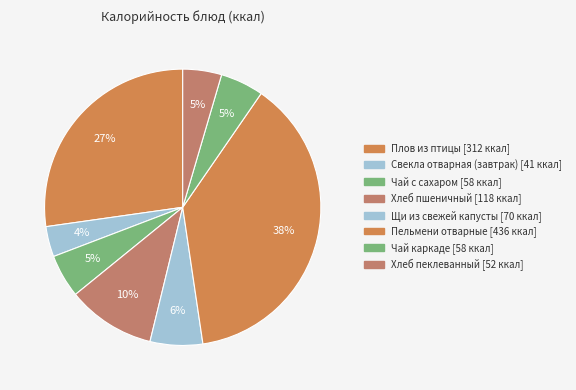

Which slice is the smallest?

Свекла отварная (завтрак)